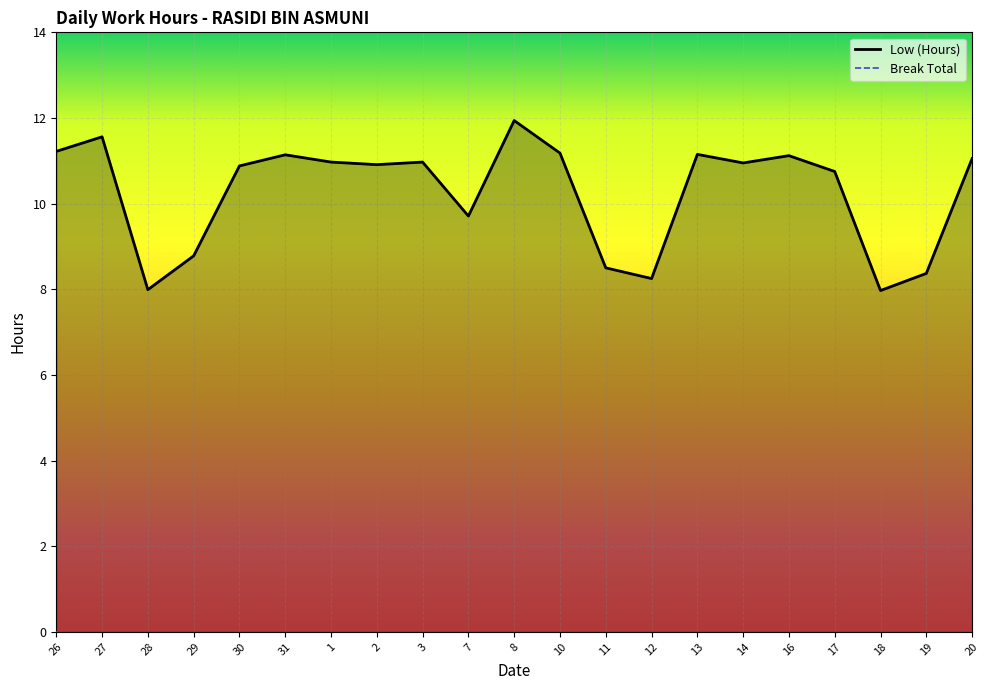

True or false: the data shows 11.2 at 26.

True